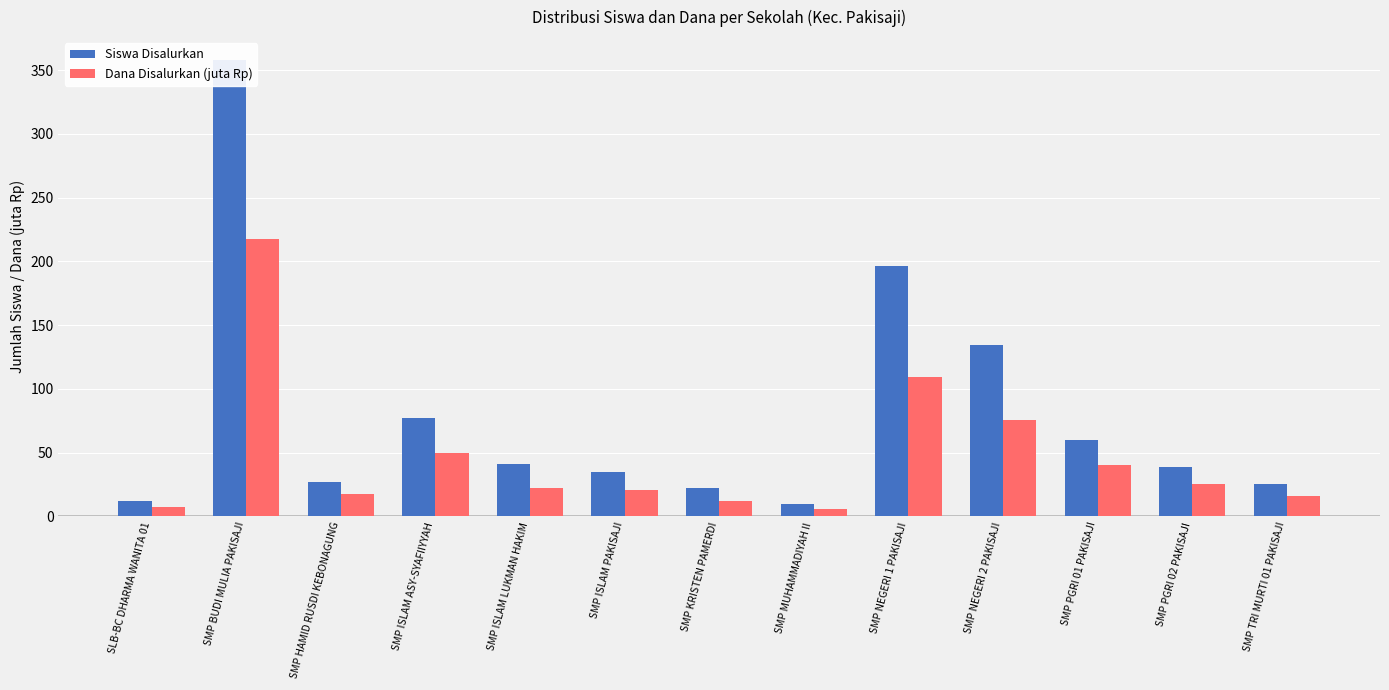

Reading right to left, extract all data points from this chart.

Siswa Disalurkan: 25.0	39.0	60.0	134.0	196.0	10.0	22.0	35.0	41.0	77.0	27.0	358.0	12.0
Dana Disalurkan (juta Rp): 15.8	25.1	40.5	75.4	109.1	5.6	11.6	21.0	22.1	49.5	17.2	217.5	7.1